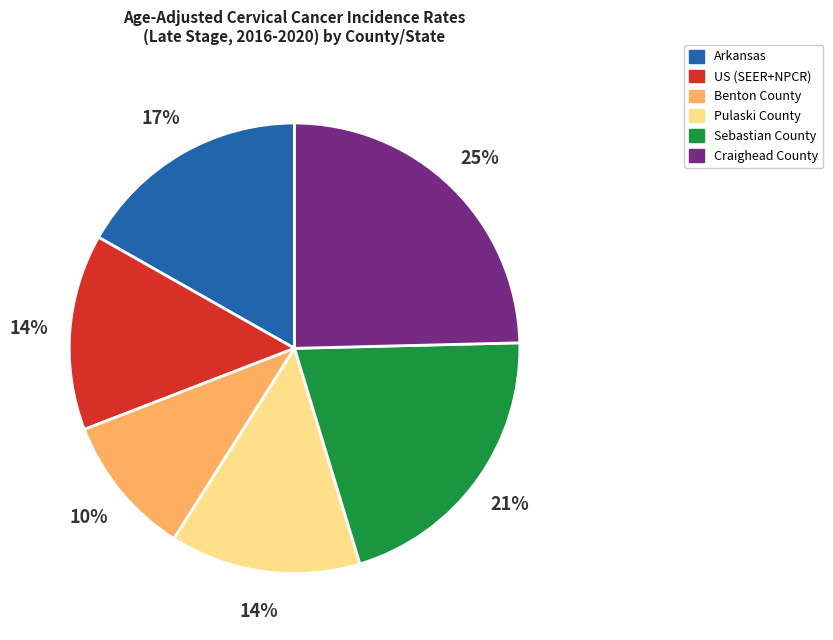

Is the sum of Pulaski County and Benton County greater than half?

No